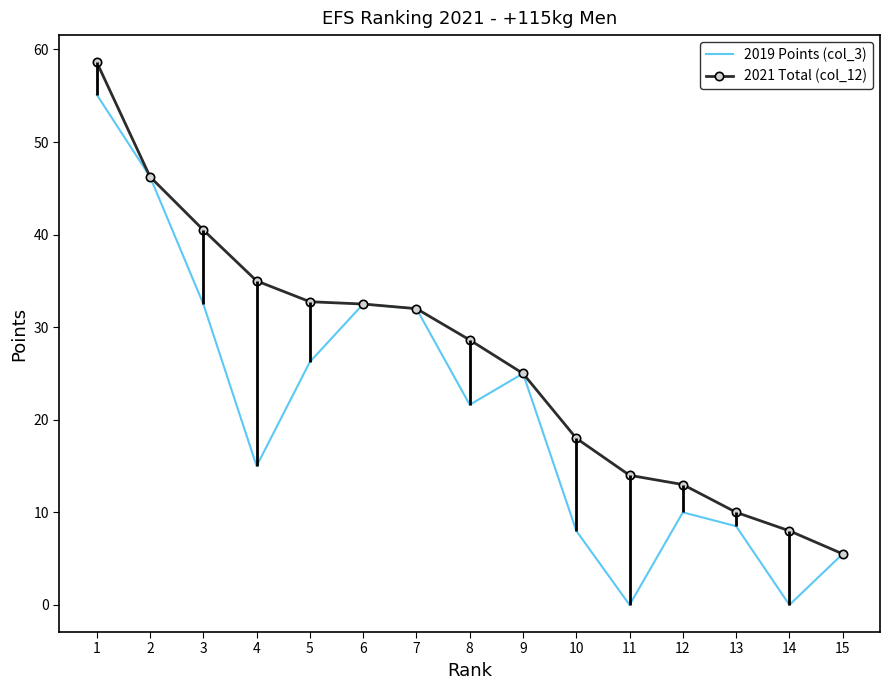

Rank the series by their average value, from lowest to highest.

2019 Points (col_3), 2021 Total (col_12)